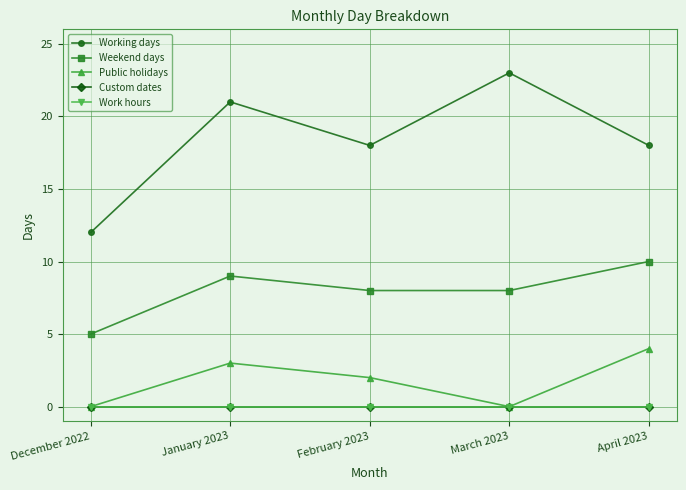

Is it true that Custom dates equals 0 at December 2022?

True